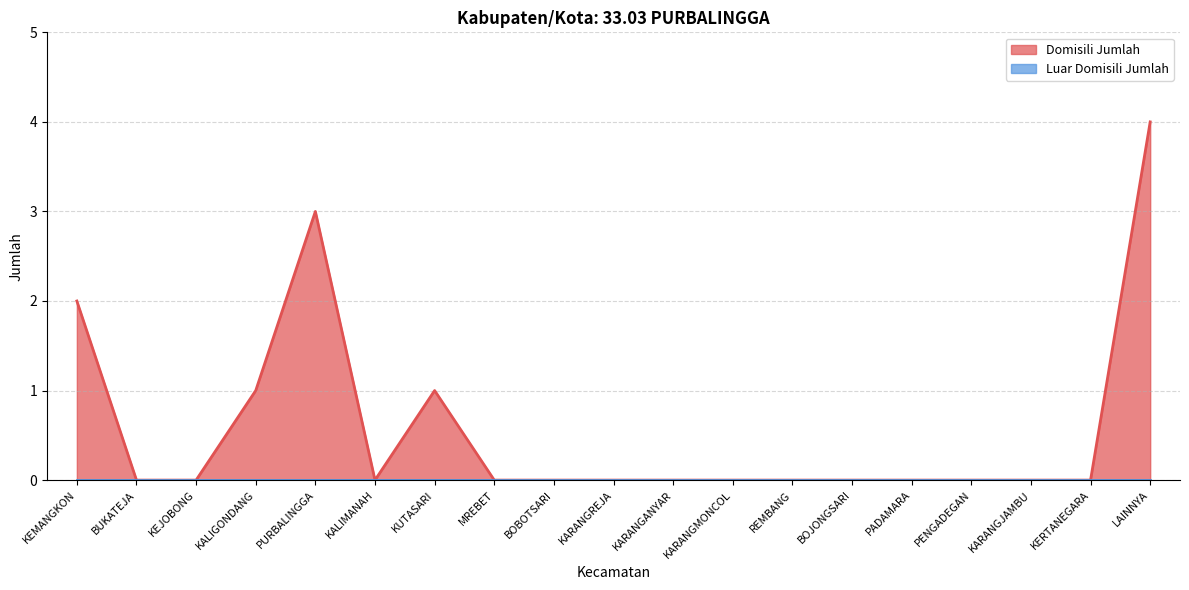

How many interior local peaks (higher than both neighbors) does the data have?

2